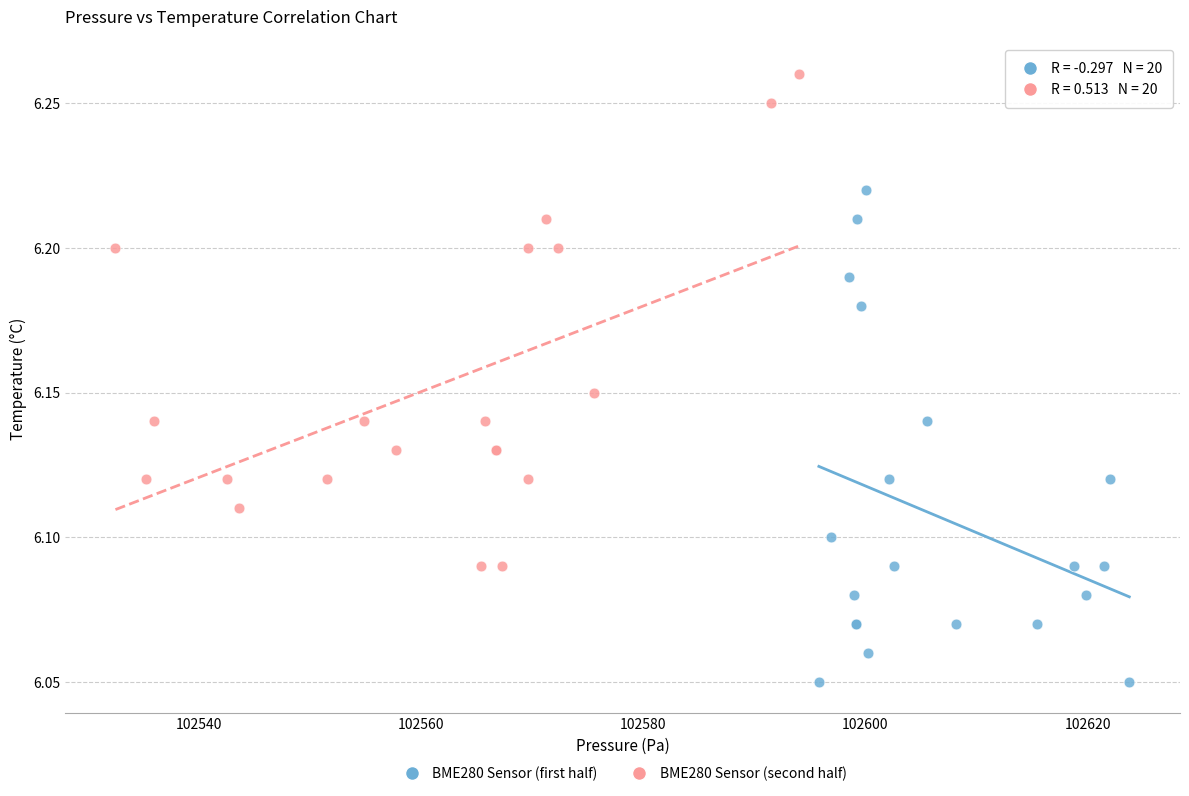

Which series contains the lowest Y value?

BME280 Sensor (first half)